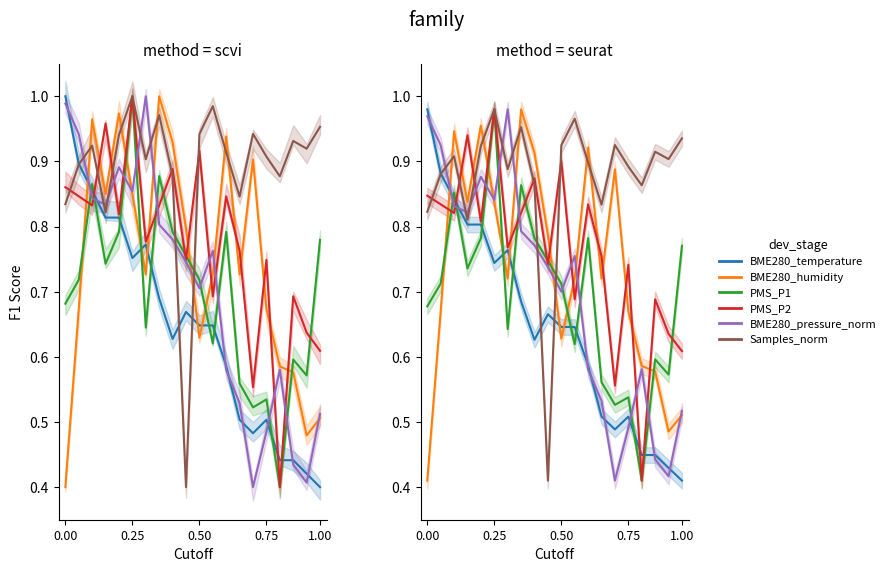

Is the value of Samples_norm at 0.50 greater than the value of PMS_P1 at 0.25?

Yes